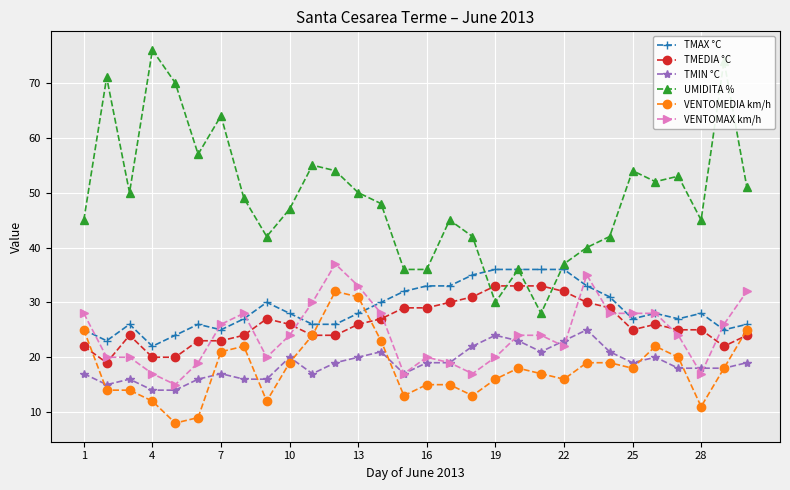

After their last crossing, which series has the higher values: VENTOMAX km/h or TMIN °C?

VENTOMAX km/h